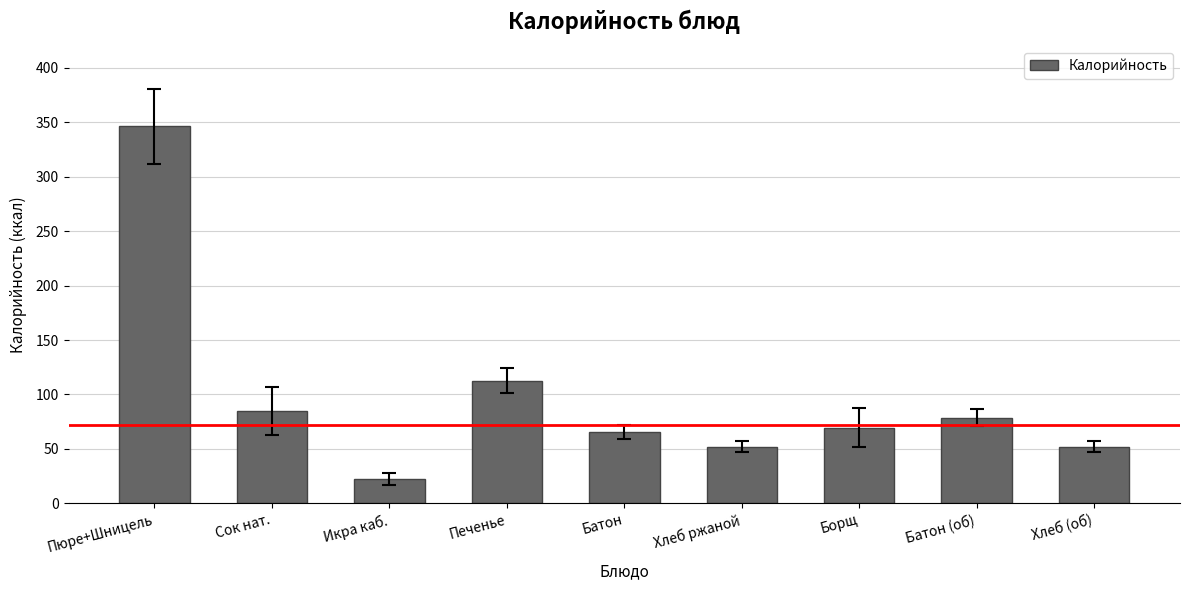

How many data points does each series have?

9